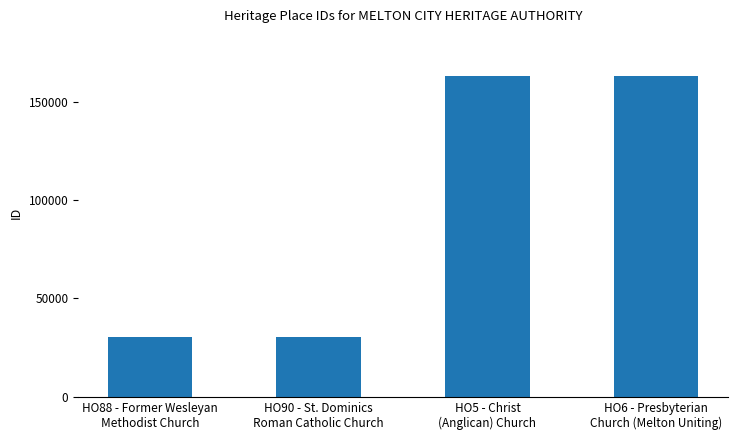

Is it true that the value at HO88 - Former Wesleyan
Methodist Church is 30199?

True